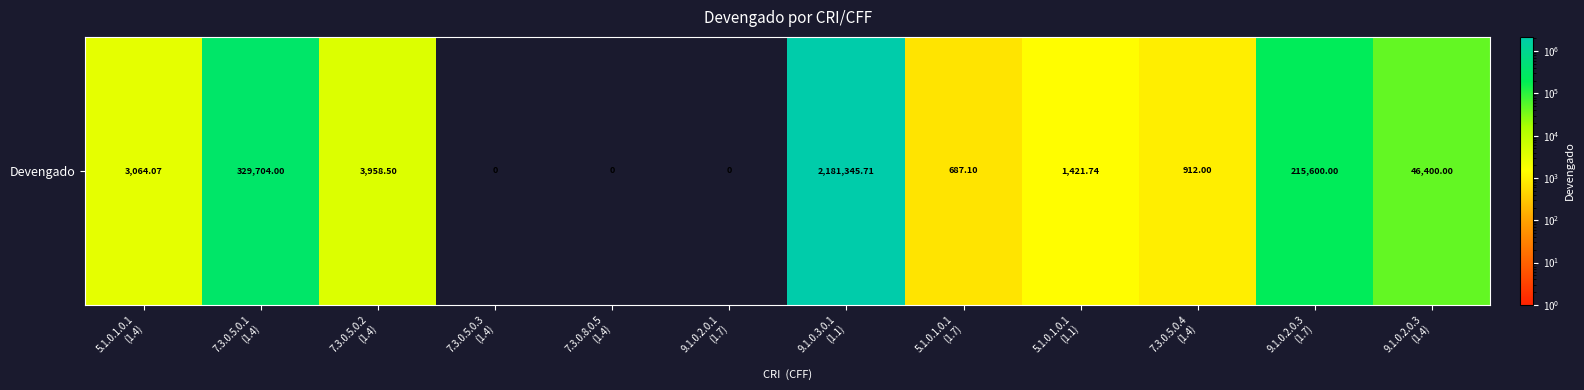

How many values are below 3064?

6